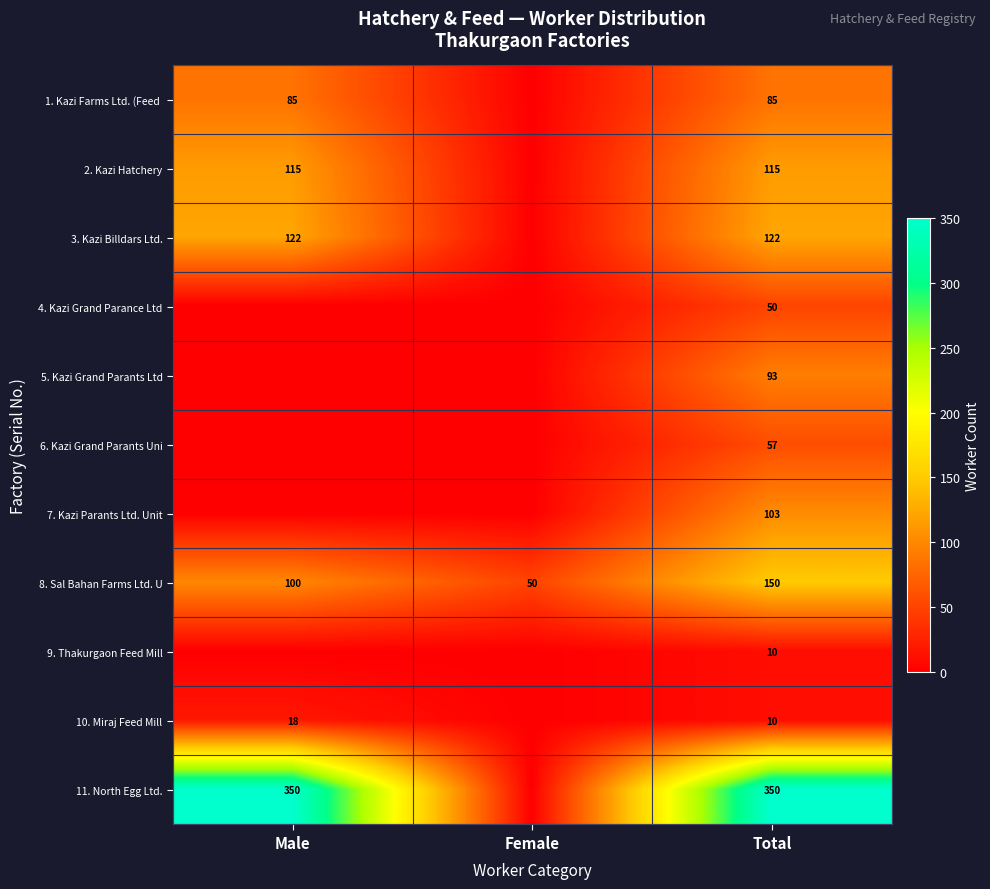

At which label does 8. Sal Bahan Farms Ltd. U reach its peak?

Total